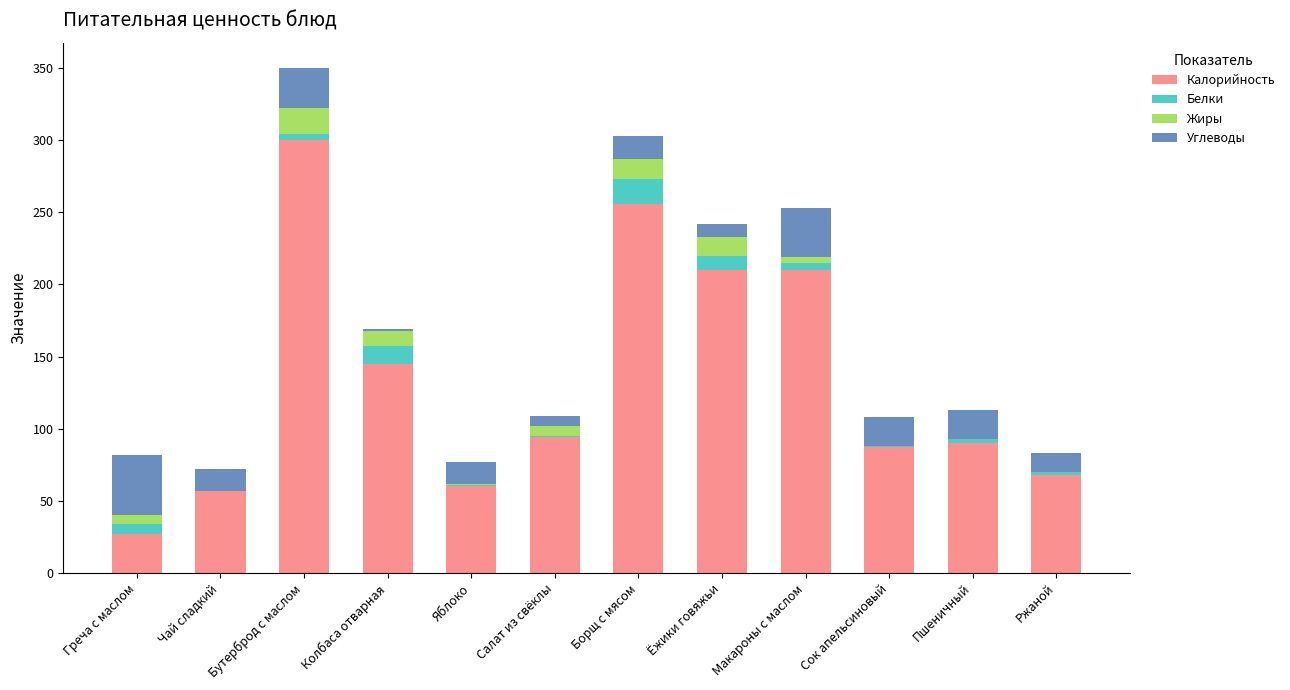

Where is Калорийность nearest to the value 163?

Колбаса отварная